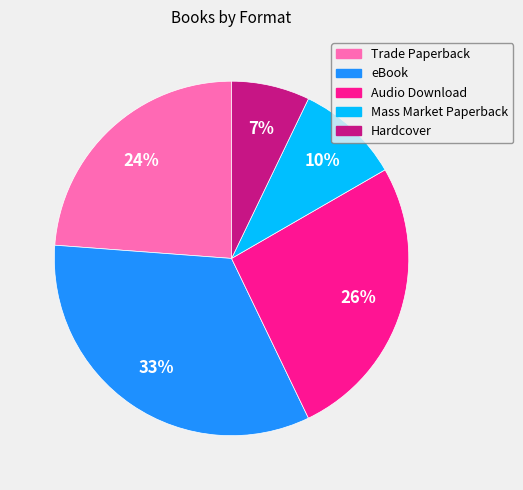

To the nearest percent, what percentage of the pie is Mass Market Paperback?

10%